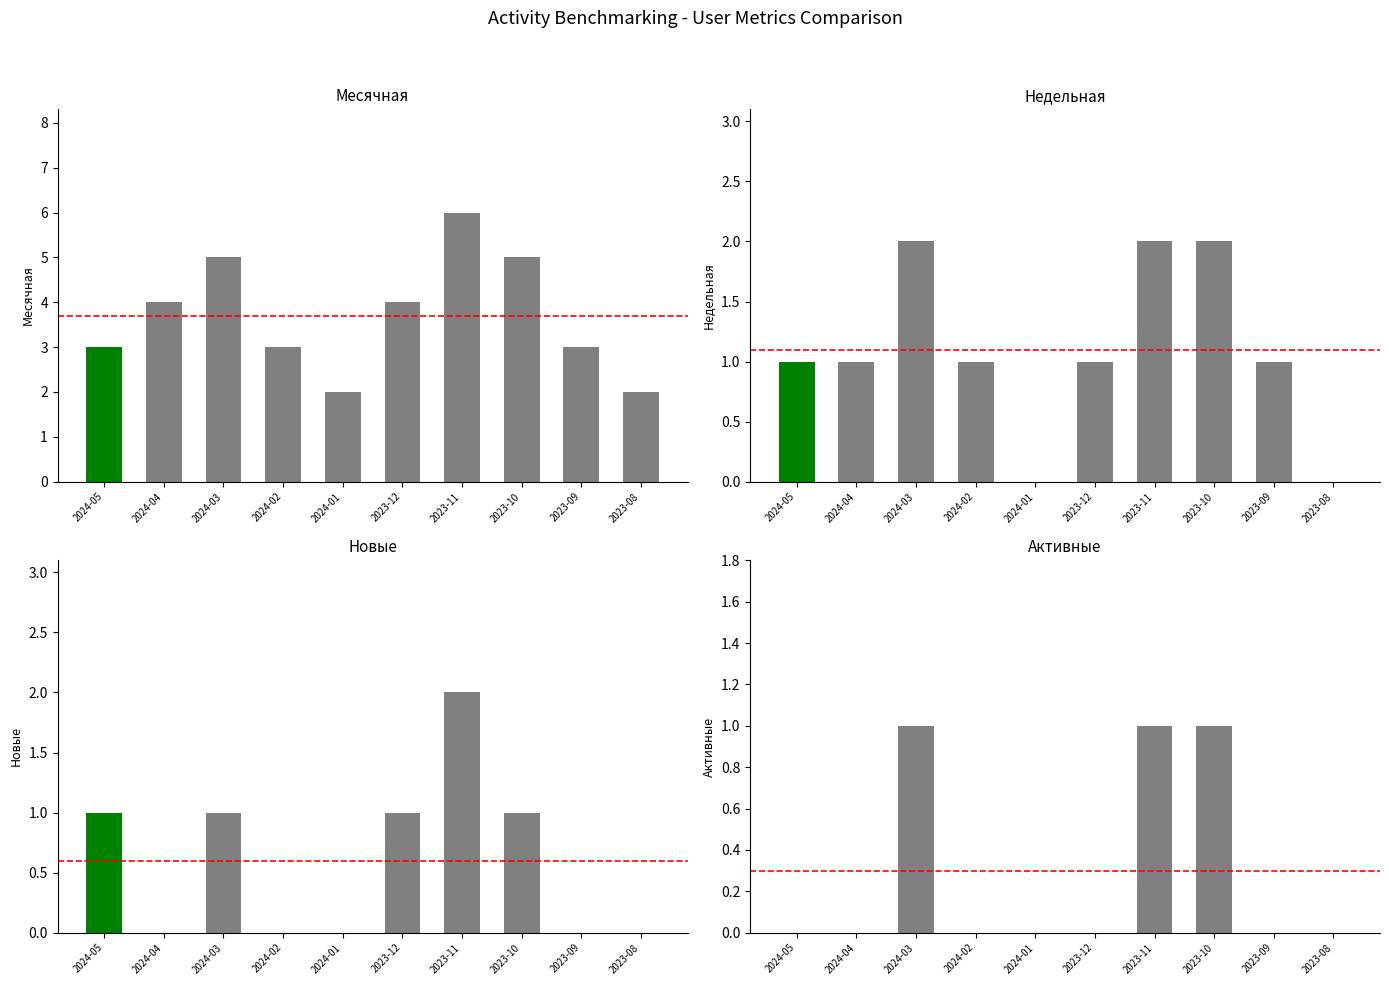

At which label is Активные closest to 0?

2024-05